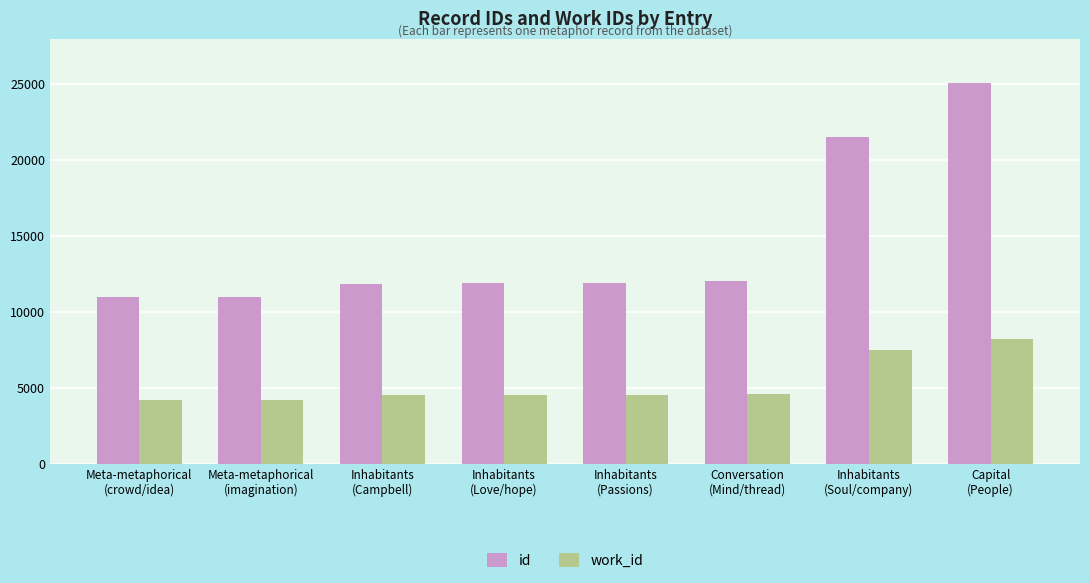

What is the label of the 7th bar from the right?

Meta-metaphorical
(imagination)